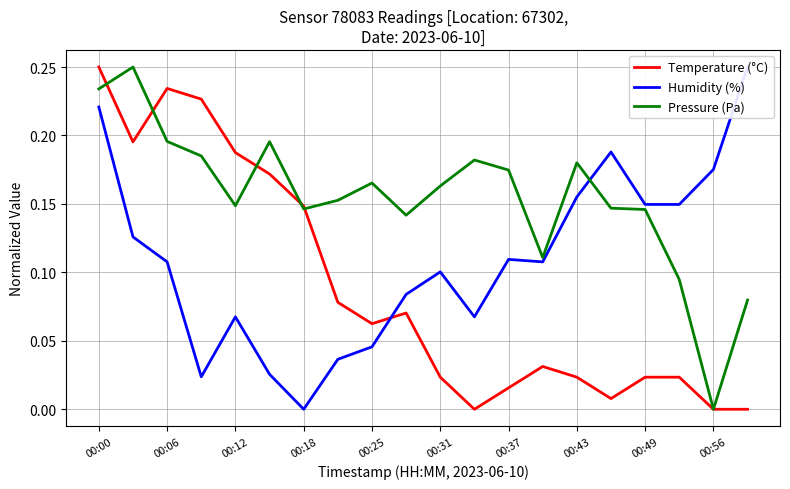

The value of Pressure (Pa) at 00:37 is 0.1. True or false?

False